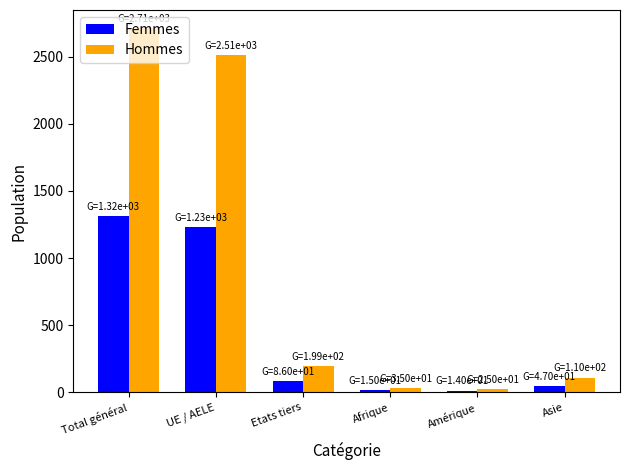

True or false: Femmes has a value of 1809 at UE / AELE.

False